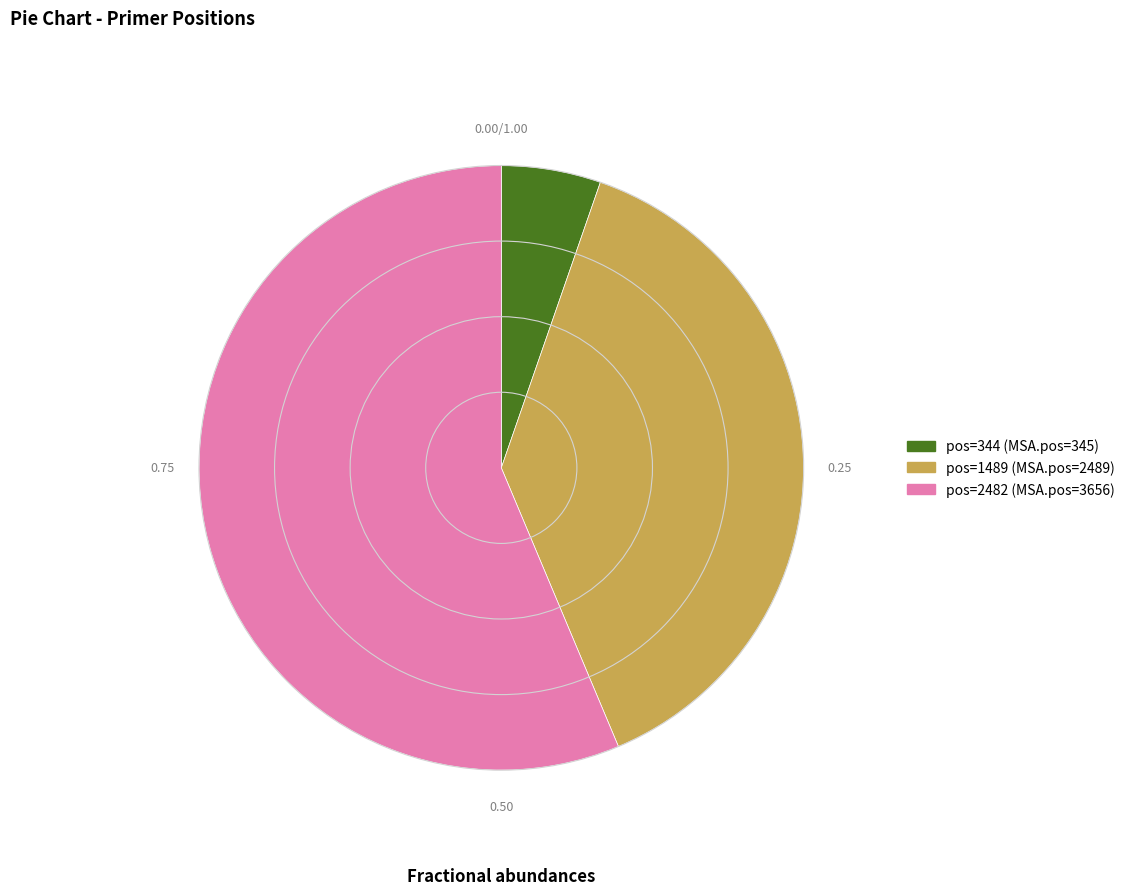

Is there any slice that represents more than half of the pie?

Yes